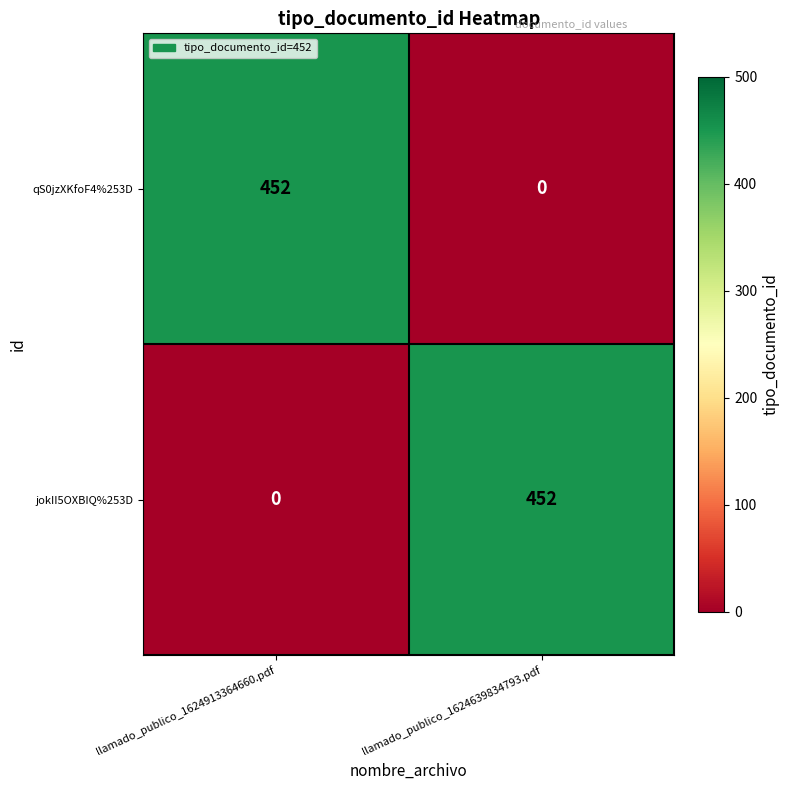

Reading right to left, what are all the values shown in this chart?

qS0jzXKfoF4%253D: llamado_publico_1624639834793.pdf=0	llamado_publico_1624913364660.pdf=452
jokII5OXBIQ%253D: llamado_publico_1624639834793.pdf=452	llamado_publico_1624913364660.pdf=0